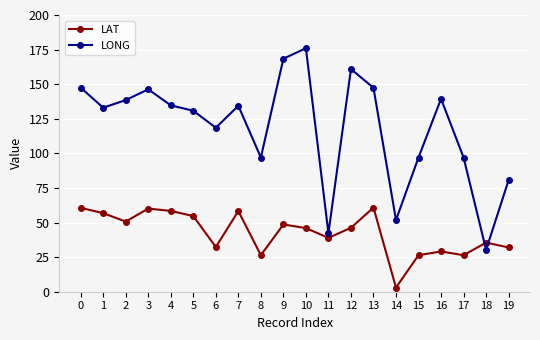

Which series has the largest range (max minus min)?

LONG